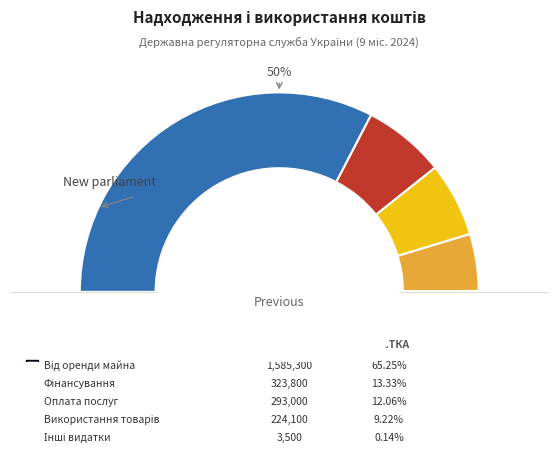

Does any single category account for the majority?

Yes